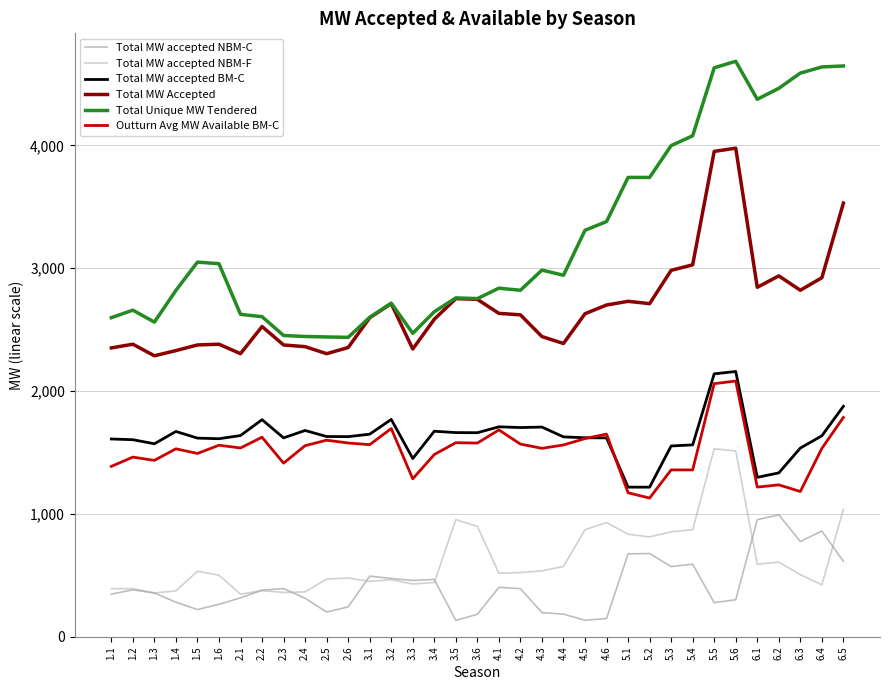

Which series has the largest total across all categories?

Total Unique MW Tendered